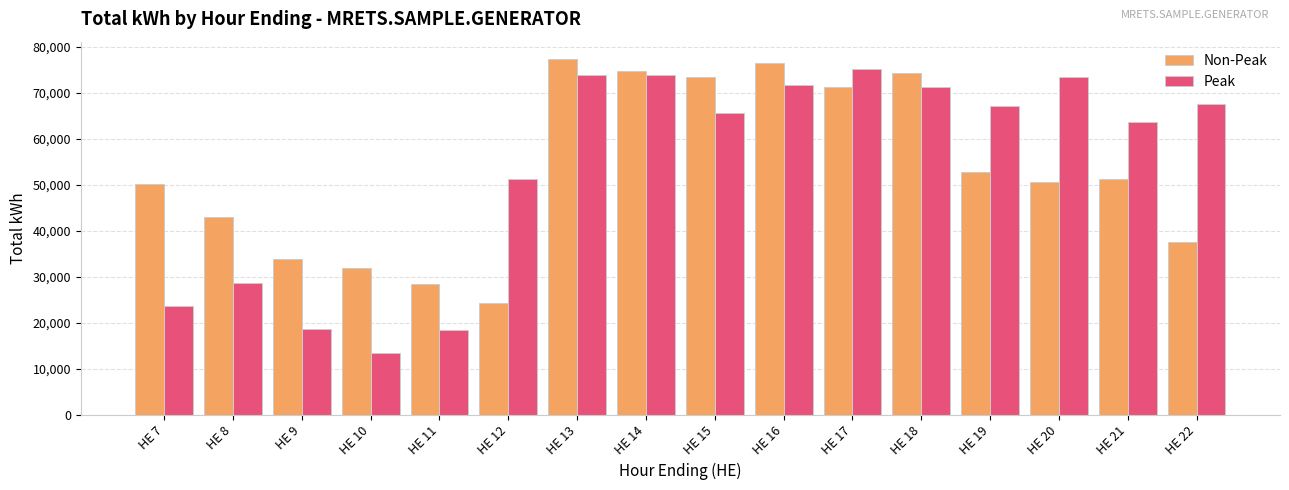

Which series has the widest spread of values?

Peak